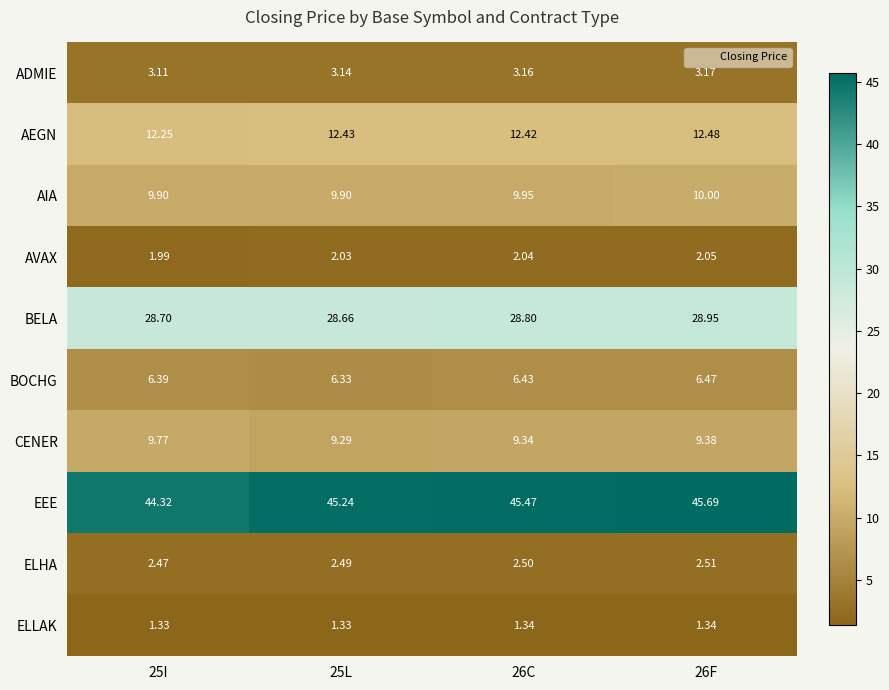

Rank the series by their maximum value, from lowest to highest.

ELLAK, AVAX, ELHA, ADMIE, BOCHG, CENER, AIA, AEGN, BELA, EEE